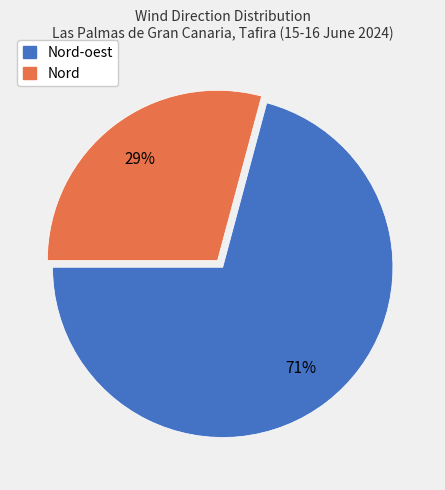

To the nearest percent, what is the difference between the largest and smallest slice percentages?

42%